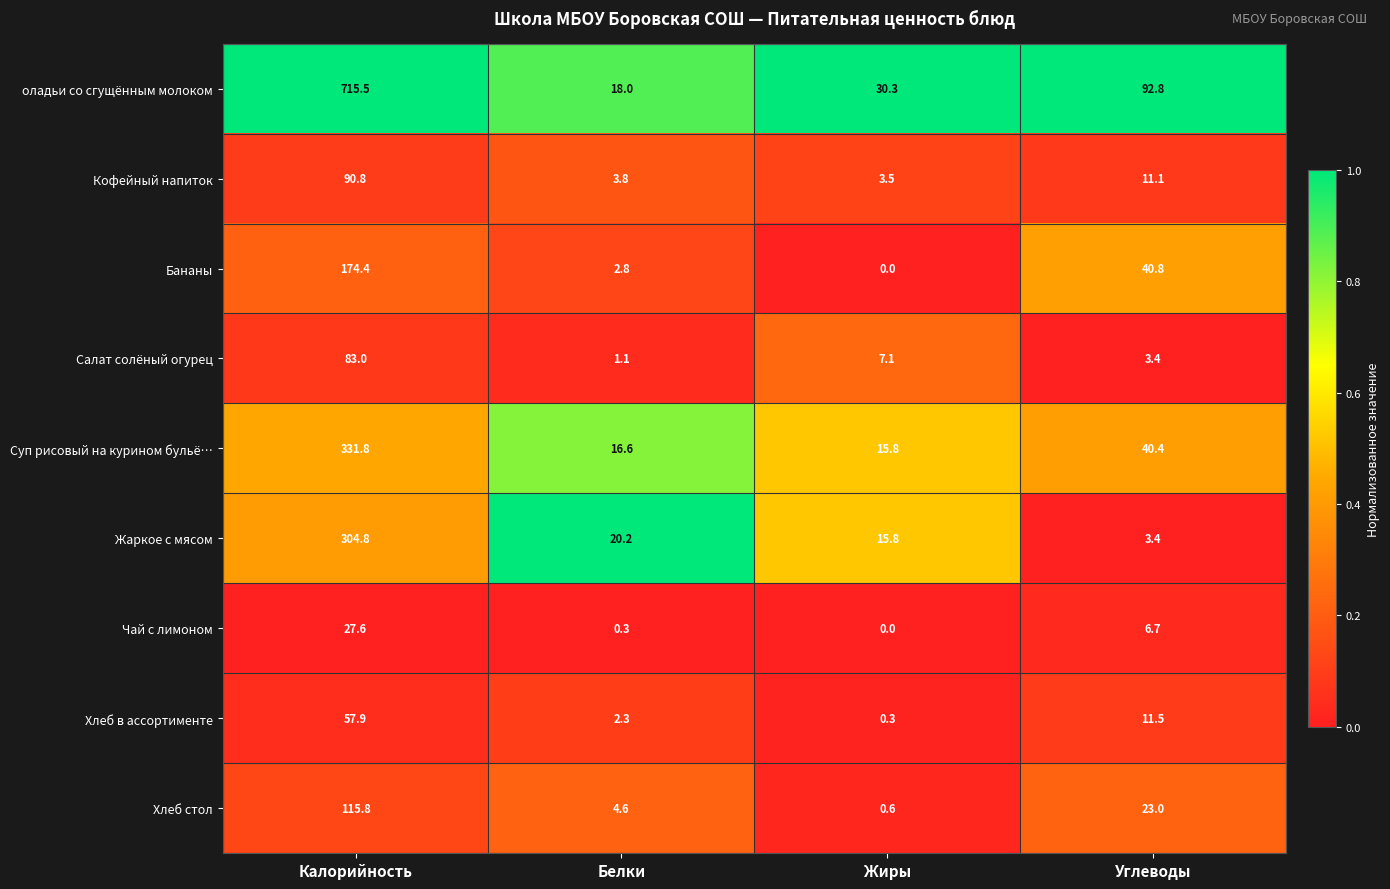

Which category has the highest value across all series?

Калорийность